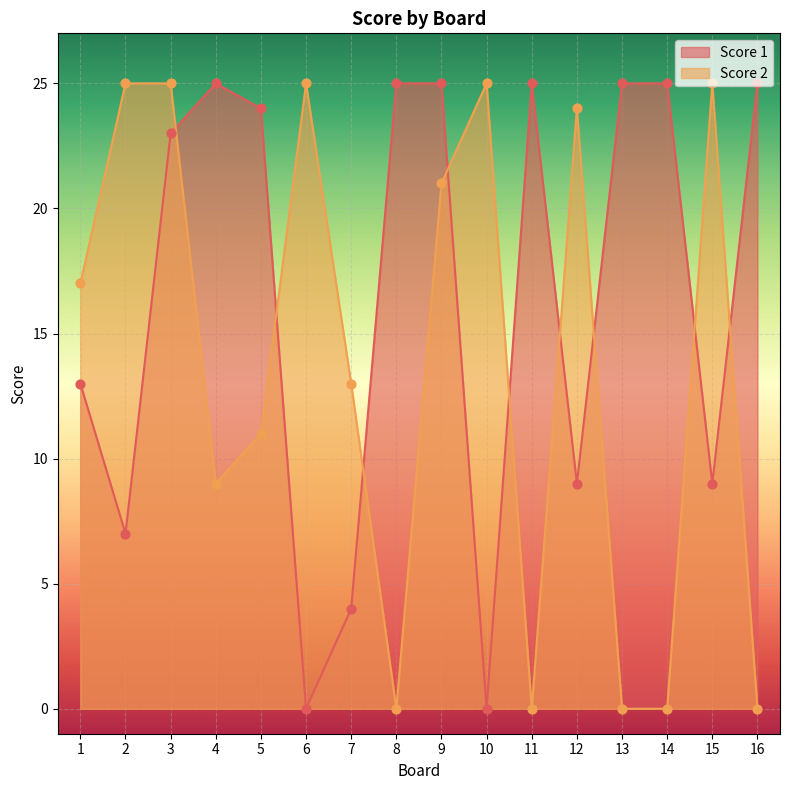

At how many categories does at least one series exceed 1?

16